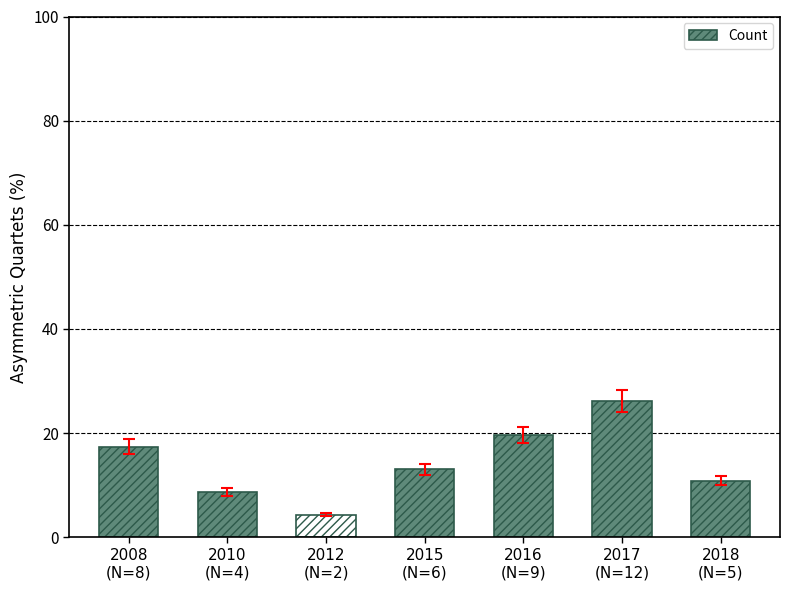

Reading right to left, extract all data points from this chart.

2018
(N=5)=10.9	2017
(N=12)=26.1	2016
(N=9)=19.6	2015
(N=6)=13.0	2012
(N=2)=4.3	2010
(N=4)=8.7	2008
(N=8)=17.4